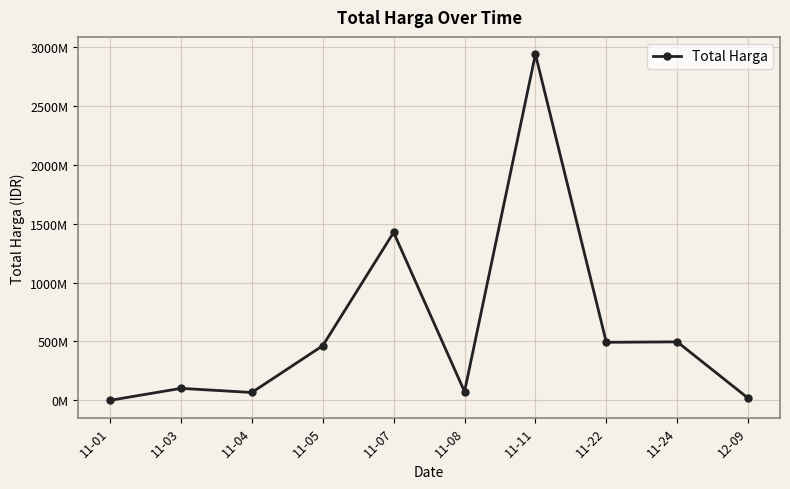

List the labels in order of value, smallest first.

11-01, 12-09, 11-04, 11-08, 11-03, 11-05, 11-22, 11-24, 11-07, 11-11